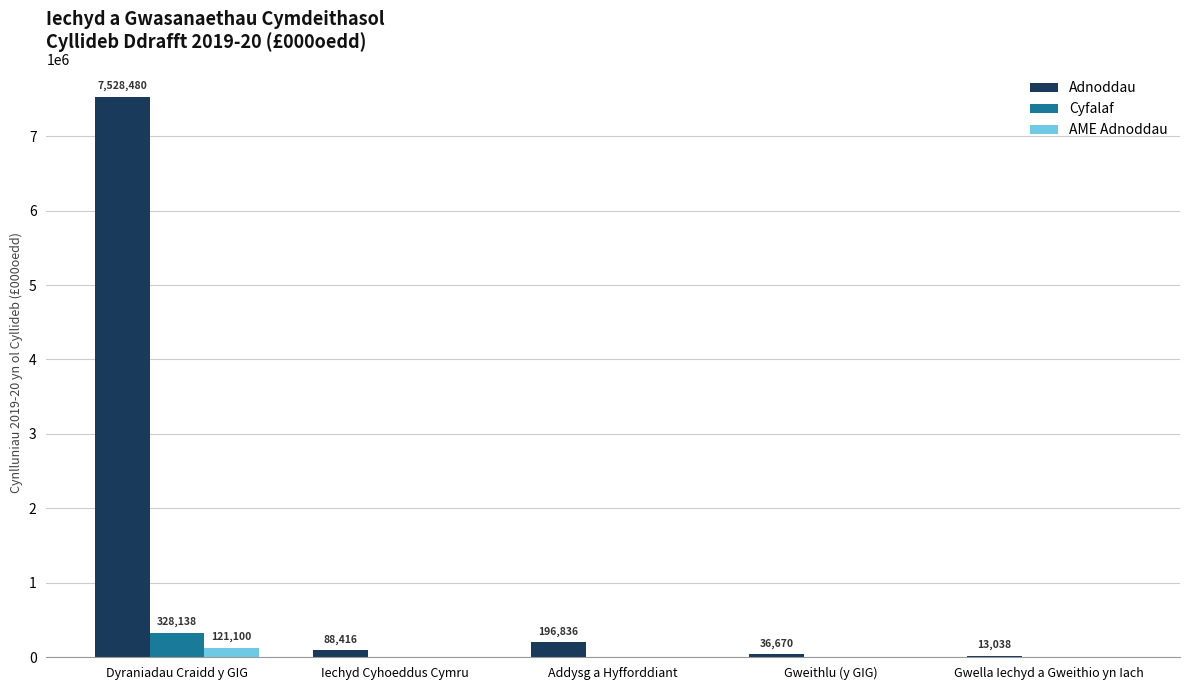

Which series has the widest spread of values?

Adnoddau